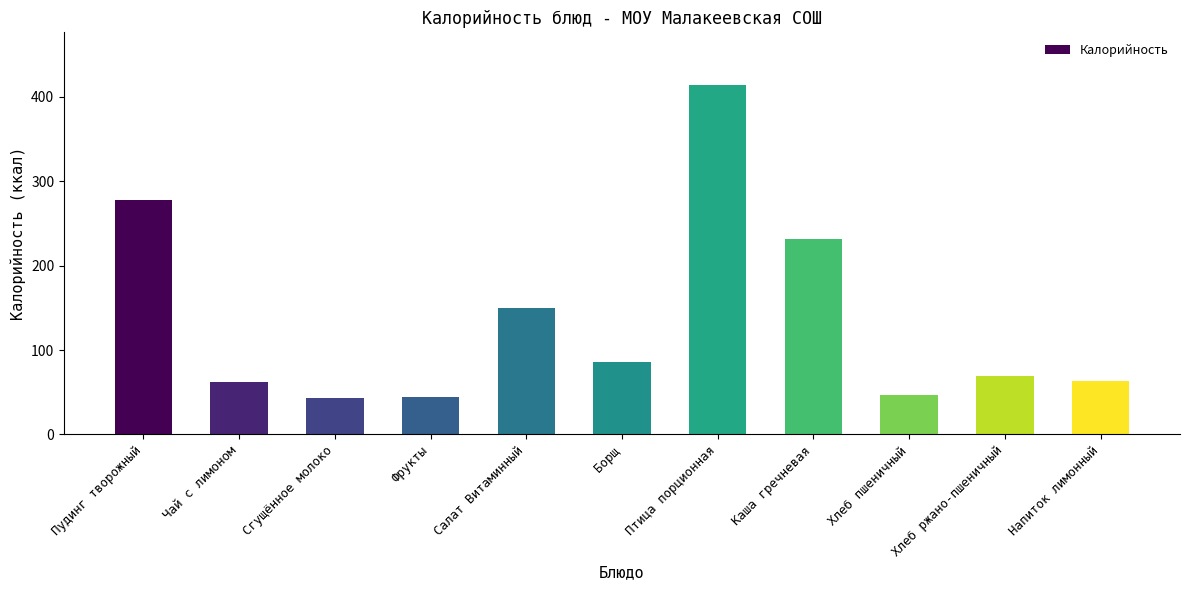

Which label corresponds to the largest value in the chart?

Птица порционная